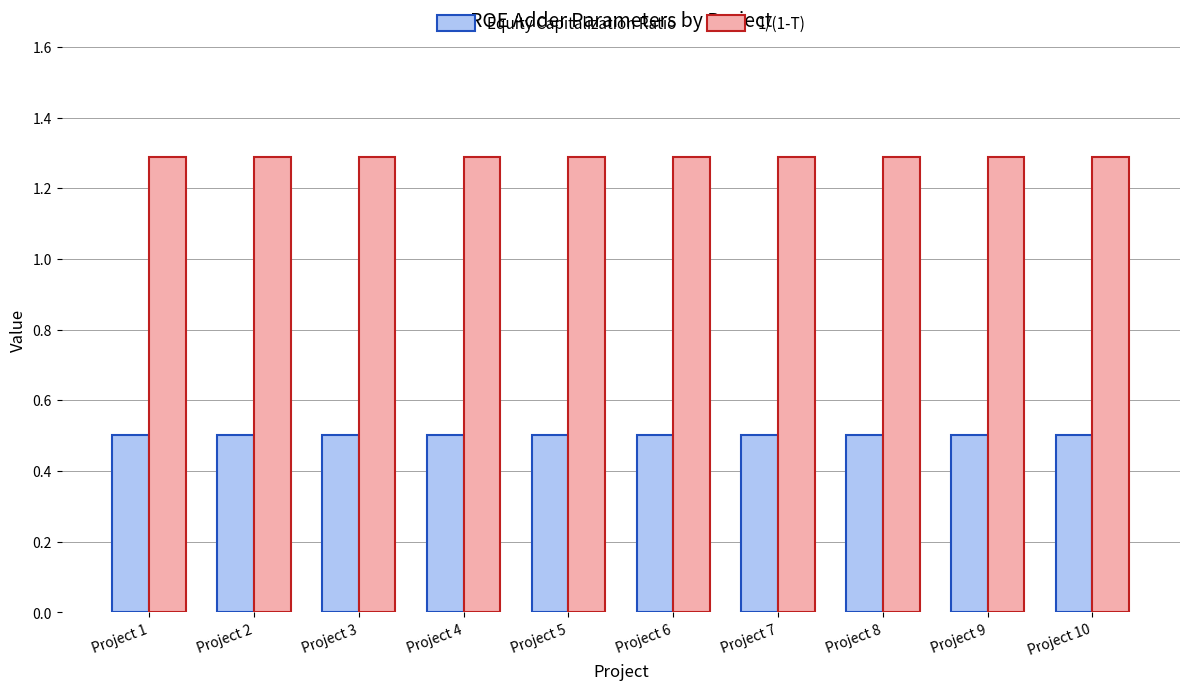

What is the maximum value shown in the chart?

1.3